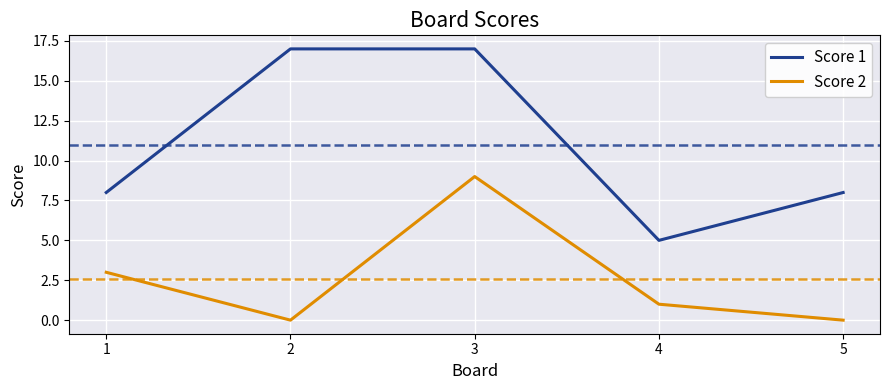

How many categories are shown in the chart?

5